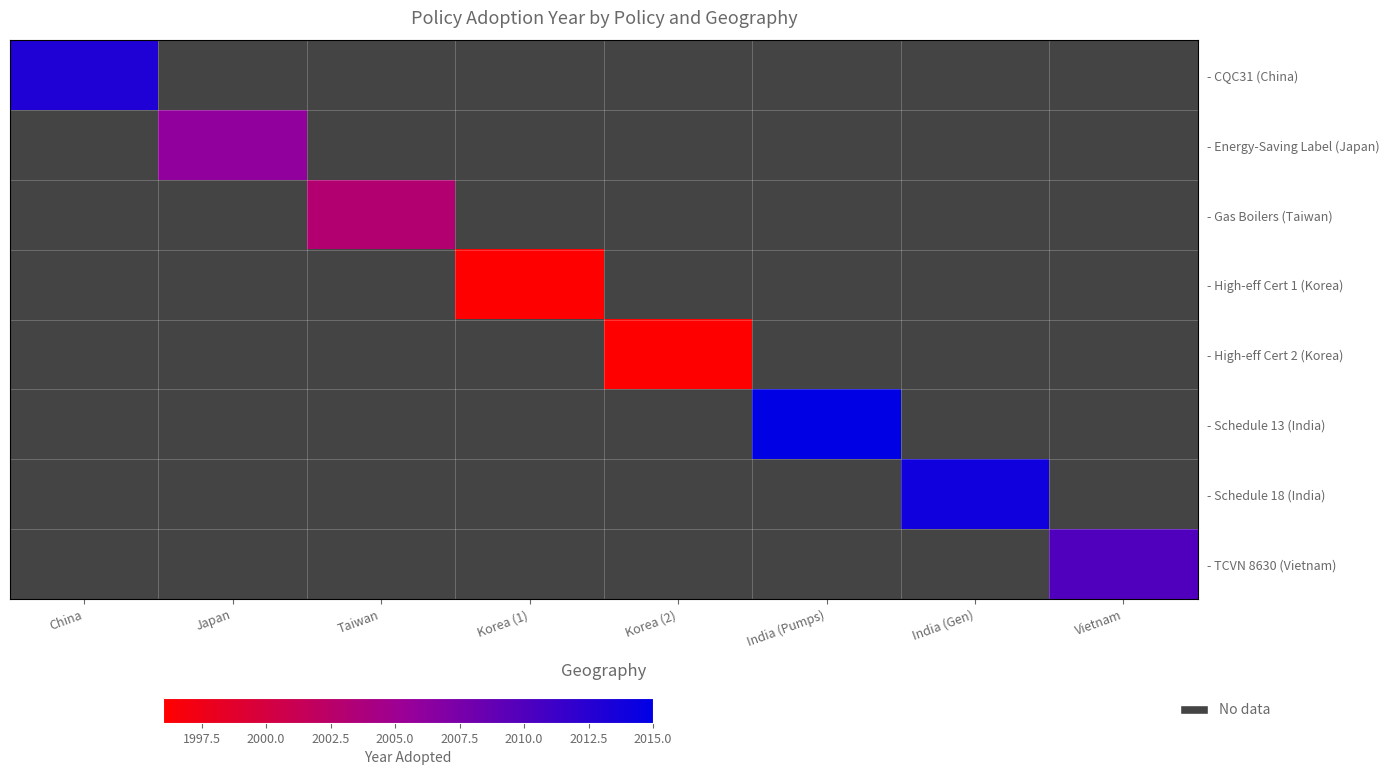

What is the maximum value shown in the chart?

2015